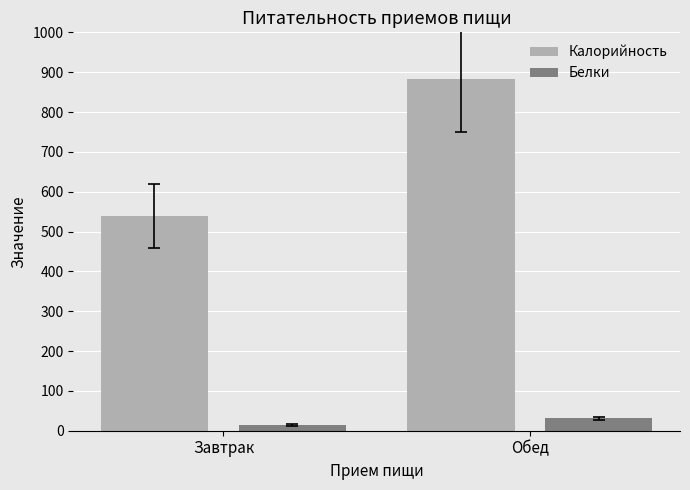

List the series in order of their peak value, lowest first.

Белки, Калорийность